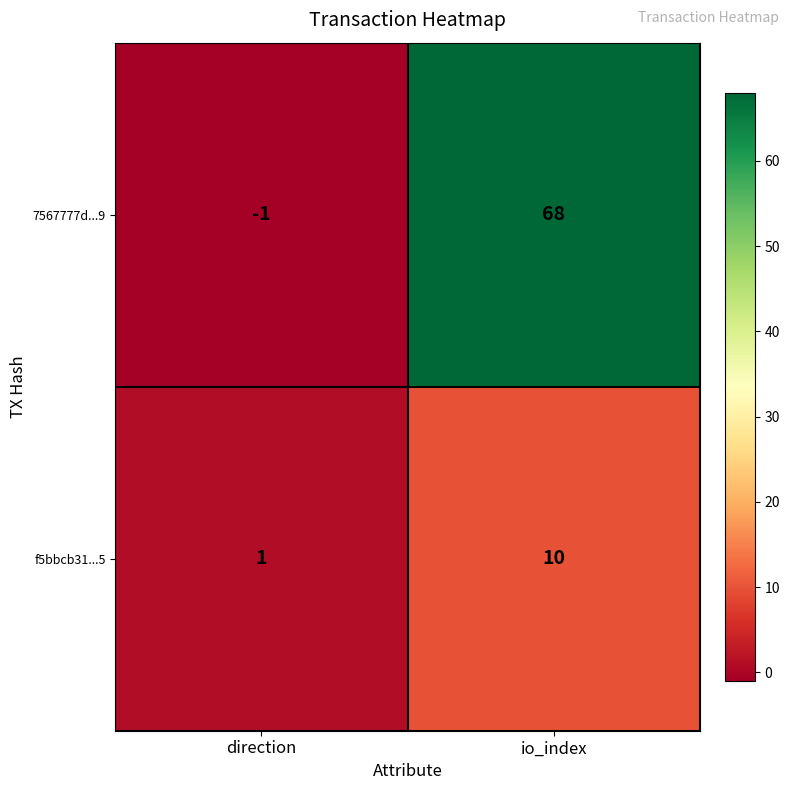

What is the maximum value shown in the chart?

68